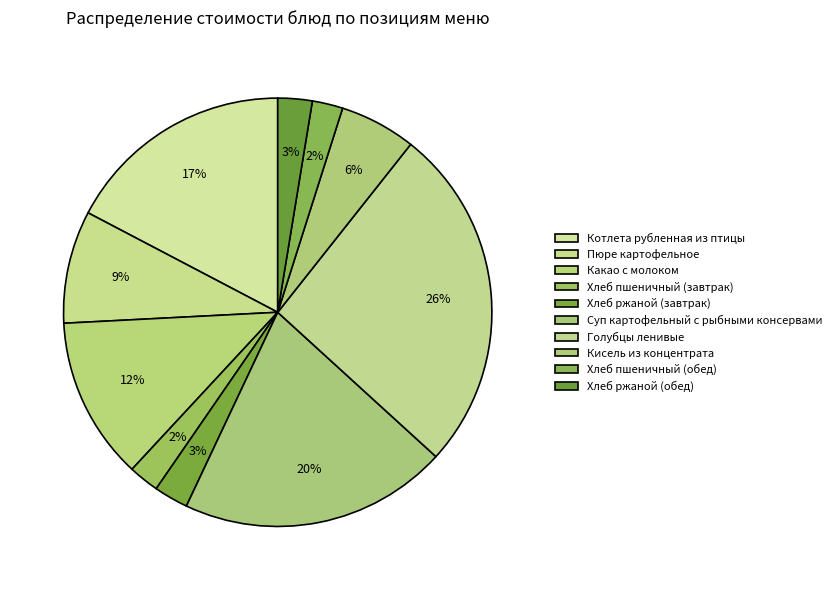

To the nearest percent, what portion does Хлеб пшеничный (завтрак) represent?

2%